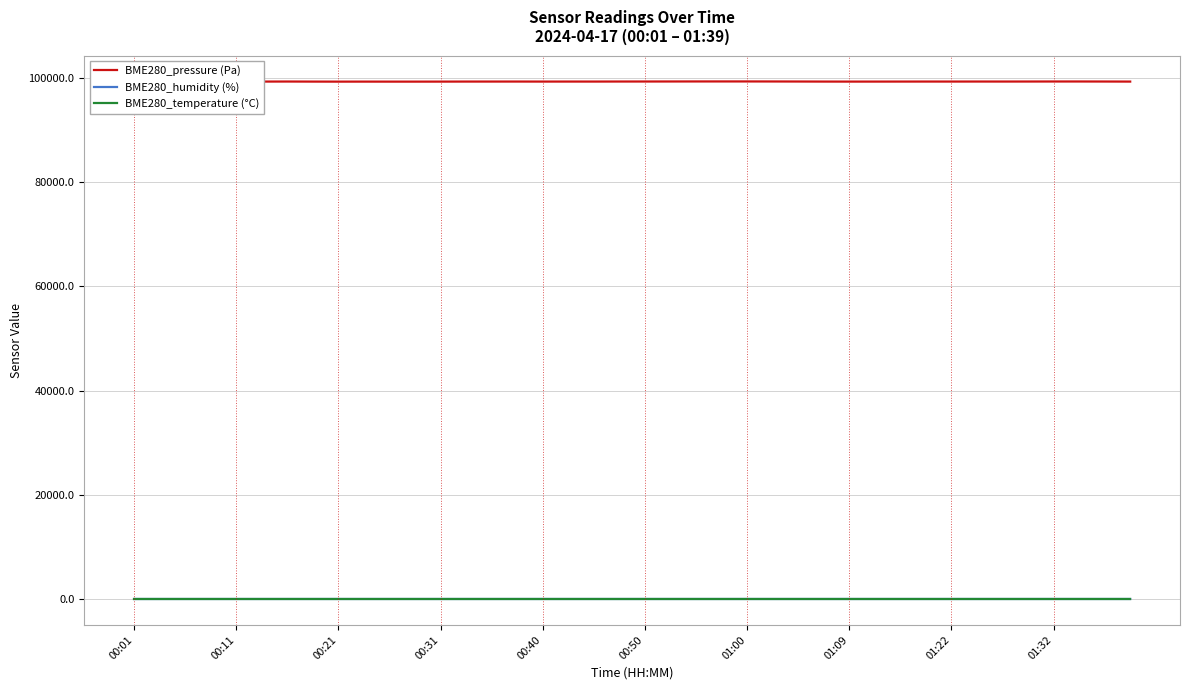

Which category has the highest value in the BME280_humidity (%) series?

39